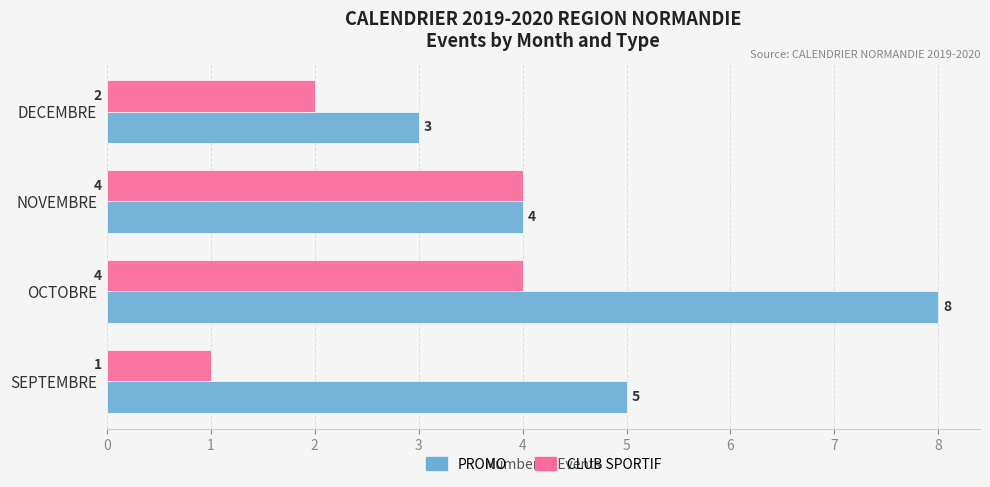

What is the average value of the PROMO series?

5